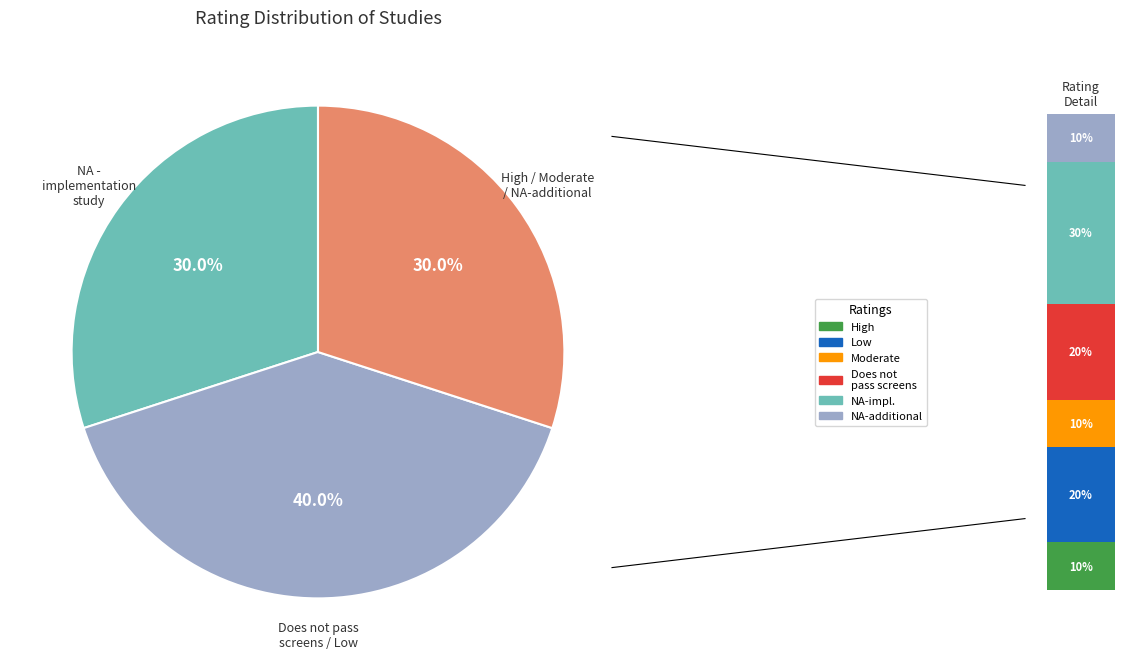

To the nearest percent, what is the difference between the Does not pass screens and Not applicable (NA) - additional source slice percentages?

10%